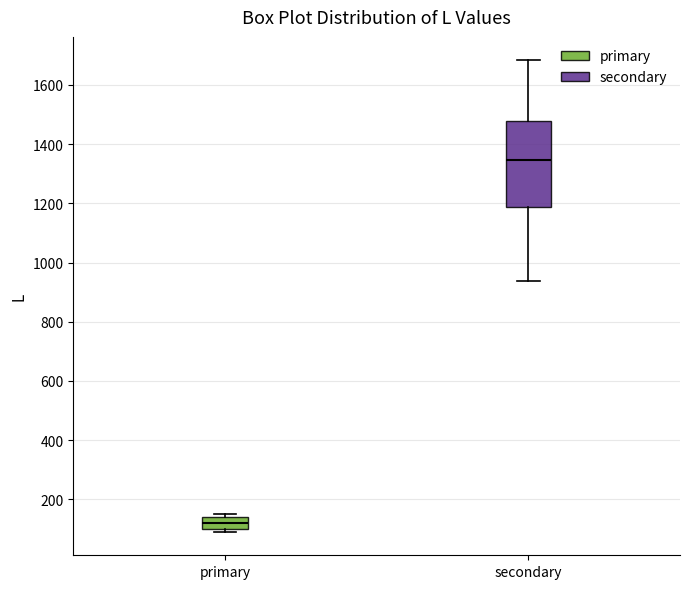

Where is the lower edge of the box for secondary on the y-axis? The values are not printed on the chart, so give them approximately, as read against the axis.

1180